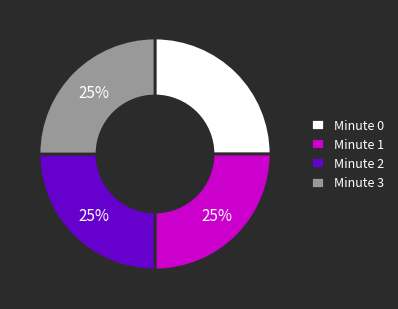

Approximately how many times larger is the value at Minute 1 compared to Minute 0?

1.0